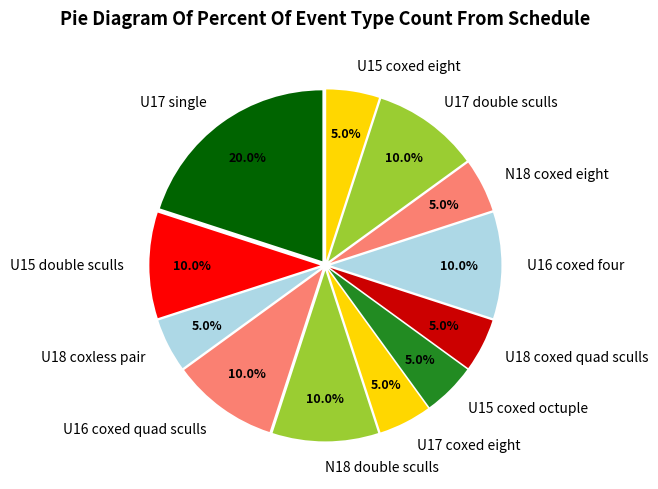

Combined, what portion of the pie is U16 coxed quad sculls and N18 coxed eight?

15.0%